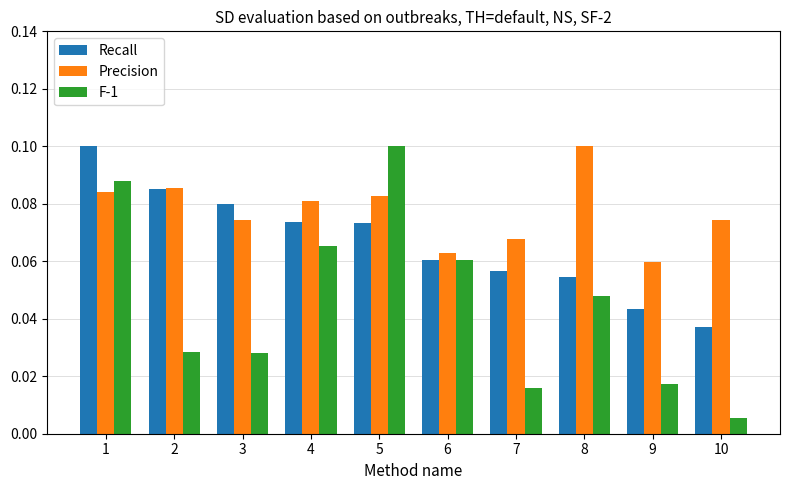

What is the sum of all Precision values?

0.8